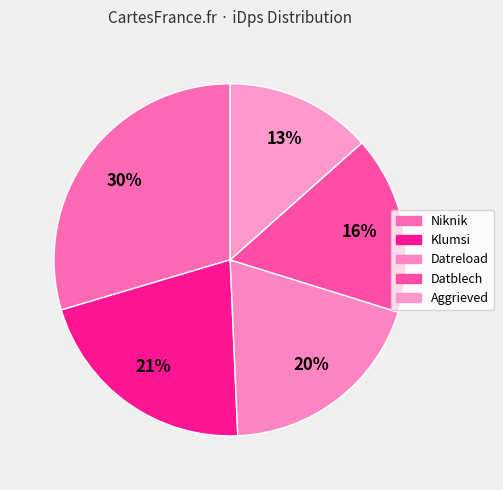

What percentage do Aggrieved and Datblech together represent?

29.8%